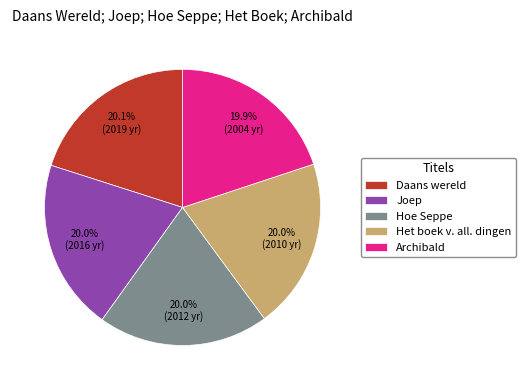

Do Daans wereld and Joep together represent more than half of the pie?

No